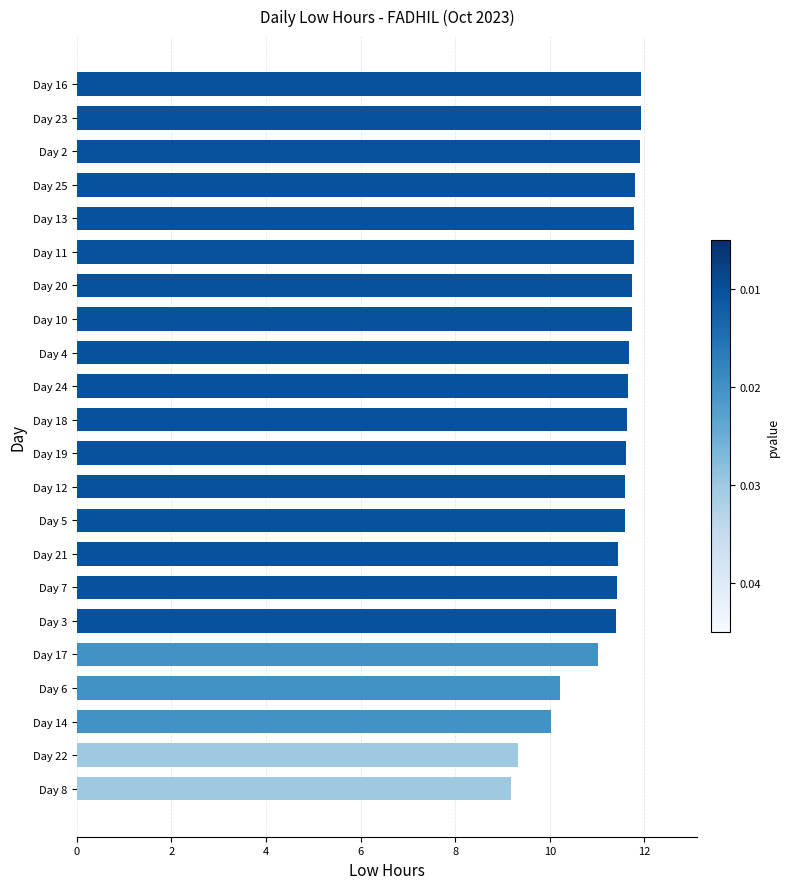

Between Day 4 and Day 3, which is larger?

Day 4